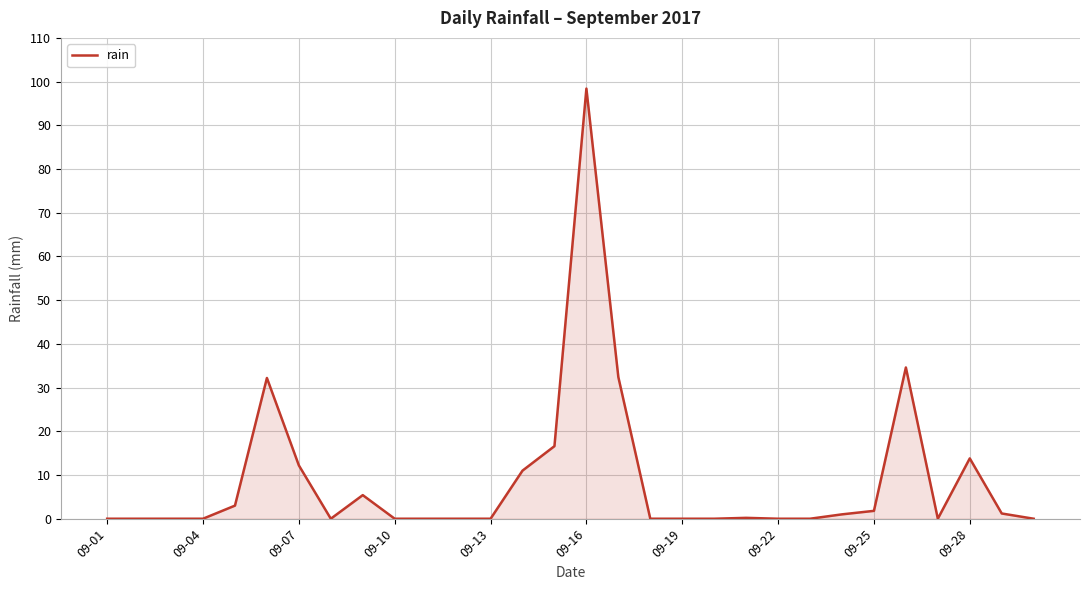

What is the maximum value shown in the chart?

98.4